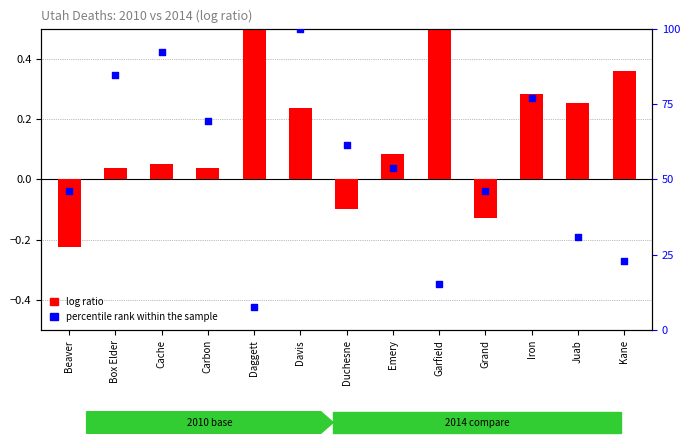

Which series has the largest total across all categories?

percentile rank within the sample